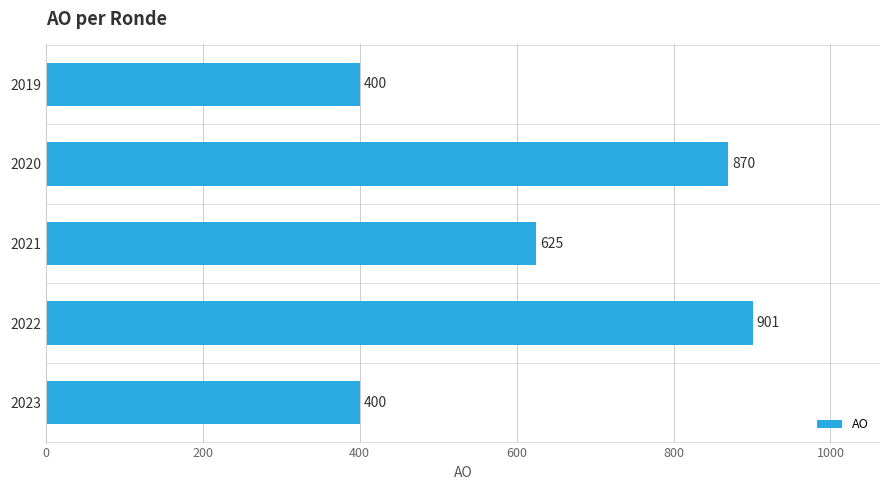

What is the average value?

639